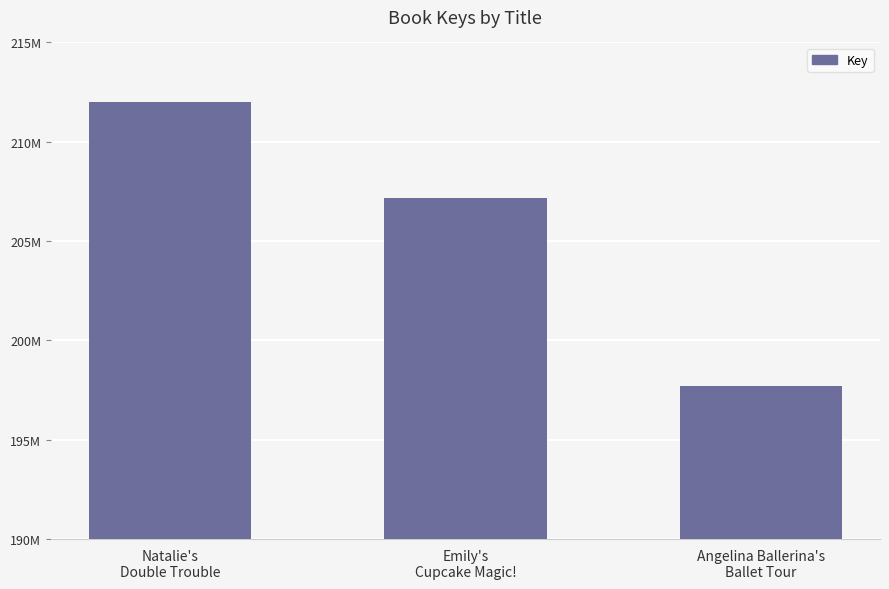

At which category does the chart reach its minimum across all series?

Angelina Ballerina's
Ballet Tour